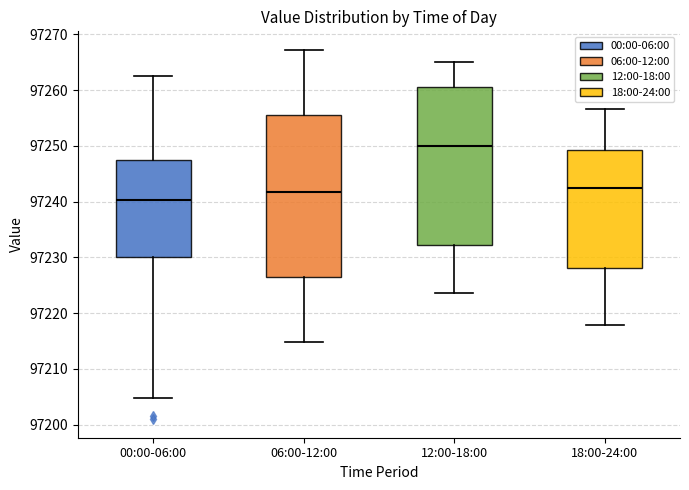

Reading left to right, transcribe this box plot: for each box, give where its median line is, the range the box spans, and where its two whiskers end, as read against the y-axis. The values are not printed on the chart, so give them approximately, as read against the axis.

00:00-06:00: median 97240, box 97230 to 97247, whiskers 97205 to 97263
06:00-12:00: median 97242, box 97227 to 97256, whiskers 97215 to 97267
12:00-18:00: median 97250, box 97232 to 97261, whiskers 97224 to 97265
18:00-24:00: median 97242, box 97228 to 97249, whiskers 97218 to 97257